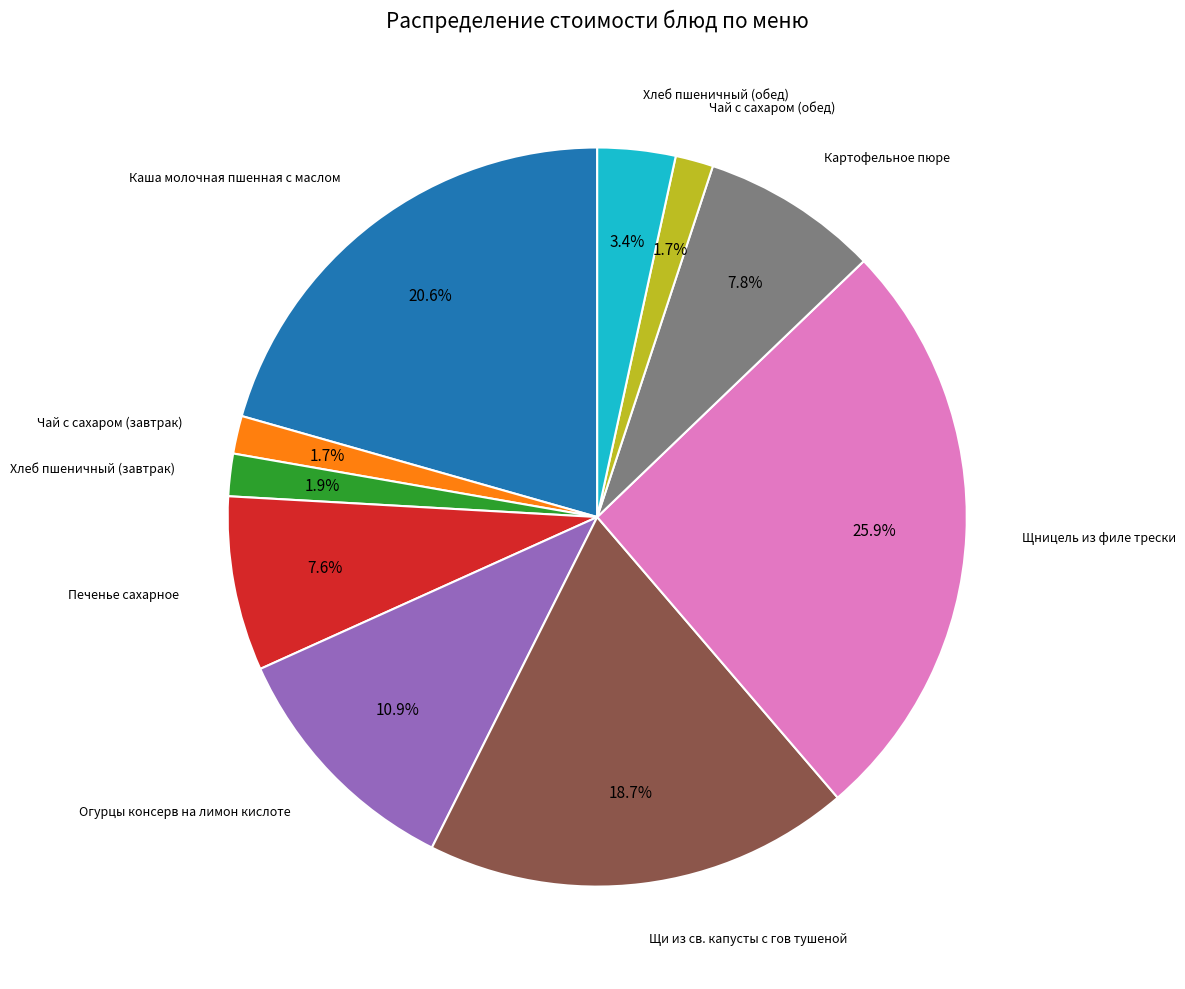

Is there a majority slice in this chart?

No